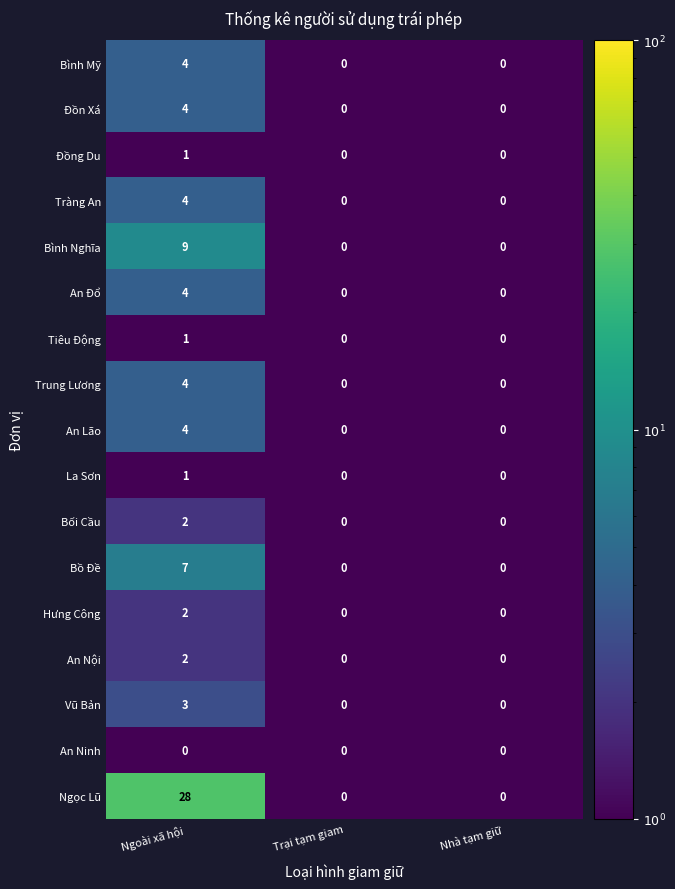

What is the difference between the maximum and minimum values in the Trung Lương series?

4